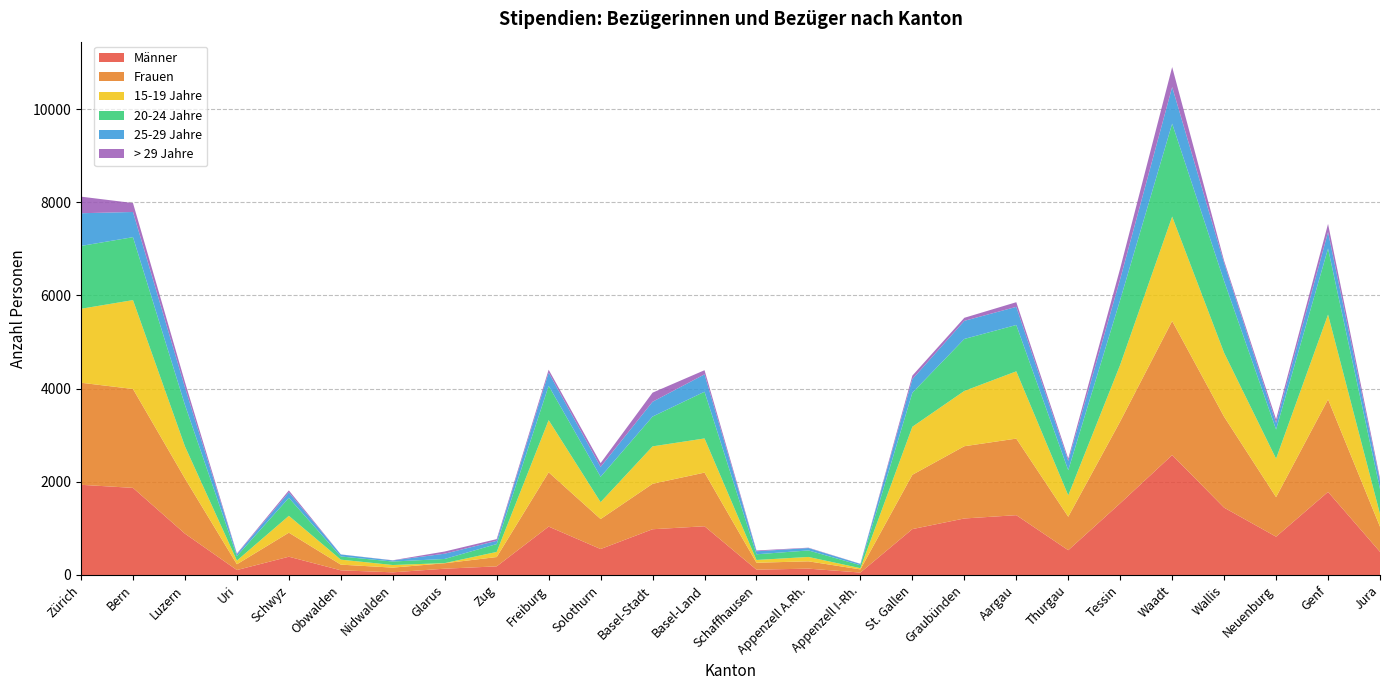

Reading right to left, what are all the values shown in this chart?

Männer: 497	1783	822	1445	2574	1539	532	1284	1213	985	52	136	114	1046	982	557	1039	185	135	57	100	392	106	887	1870	1936
Frauen: 540	1987	849	1952	2878	1758	718	1644	1551	1166	68	157	149	1152	975	644	1165	200	117	101	122	516	124	1185	2123	2191
15-19 Jahre: 273	1821	826	1372	2242	1216	460	1444	1187	1031	26	94	59	733	804	363	1120	110	3	56	107	362	79	690	1908	1588
20-24 Jahre: 536	1417	626	1540	1996	1394	539	995	1116	731	64	140	122	1003	640	544	737	169	89	75	68	387	97	889	1351	1349
25-29 Jahre: 170	354	141	385	786	448	199	389	389	292	27	51	65	373	318	212	284	69	113	23	43	117	41	376	541	702
> 29 Jahre: 58	175	78	50	428	227	52	100	65	75	3	8	17	89	195	82	62	37	47	4	2	42	13	116	192	356